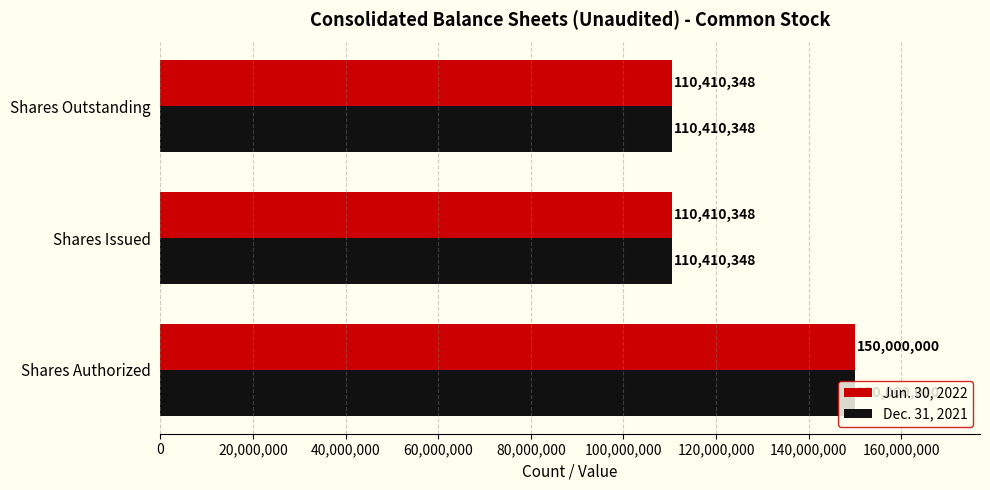

What is the total value across all series at Shares Outstanding?

220820696